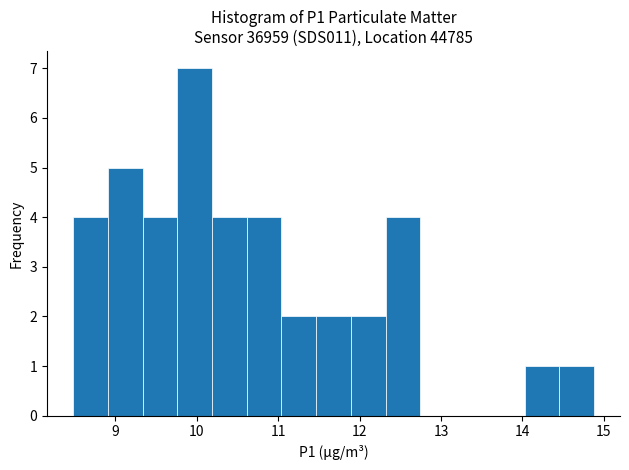

Reading left to right, list every bar in this chart as the range it spans on the x-axis followed by its height. Neither the bar edges nor the heights are printed on the chart, so give them approximately, as read against the axes.

8.5 to 8.9: 4
8.9 to 9.3: 5
9.3 to 9.8: 4
9.8 to 10.2: 7
10.2 to 10.6: 4
10.6 to 11.0: 4
11.0 to 11.5: 2
11.5 to 11.9: 2
11.9 to 12.3: 2
12.3 to 12.7: 4
12.7 to 13.2: 0
13.2 to 13.6: 0
13.6 to 14.0: 0
14.0 to 14.5: 1
14.5 to 14.9: 1